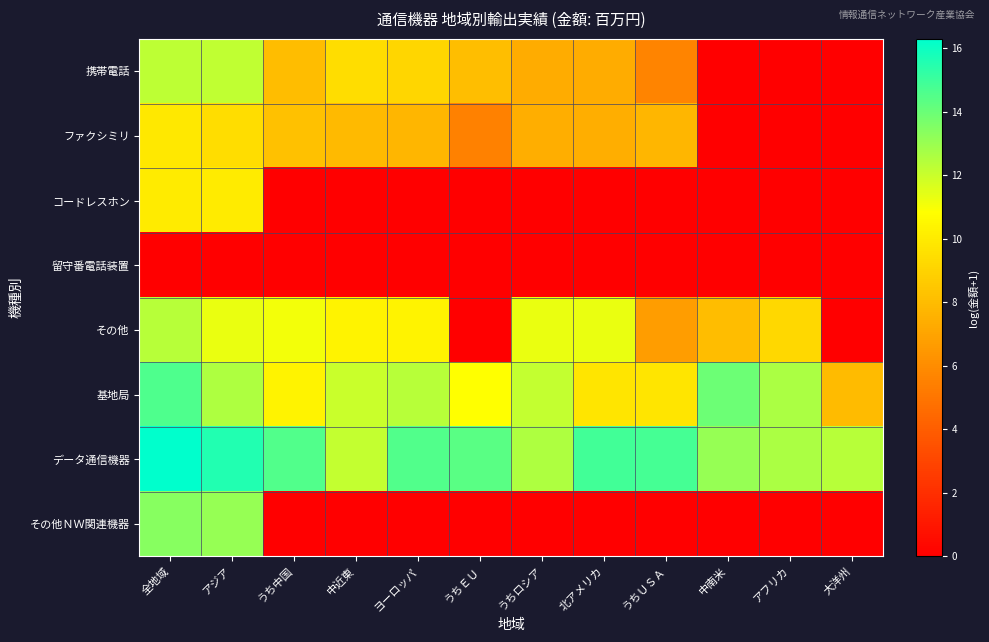

What is the total value across all series at うちロシア?

50.7